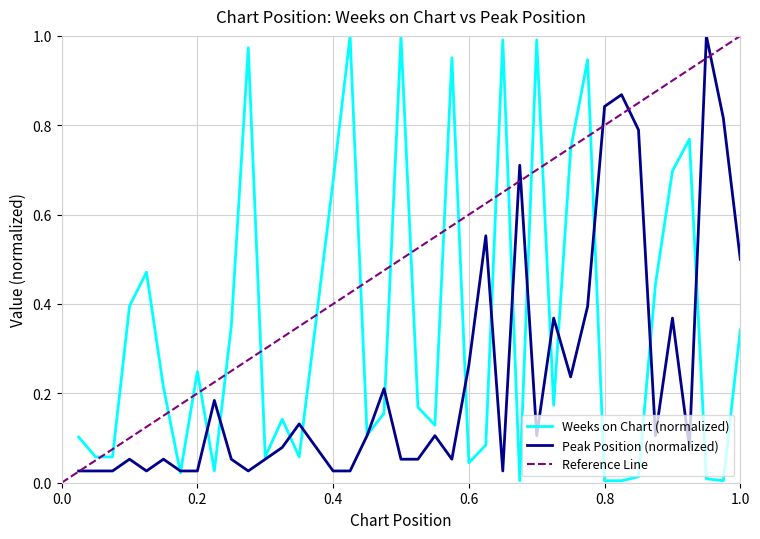

What is the difference between the second highest and minimum values in the Weeks on Chart series?

1.0